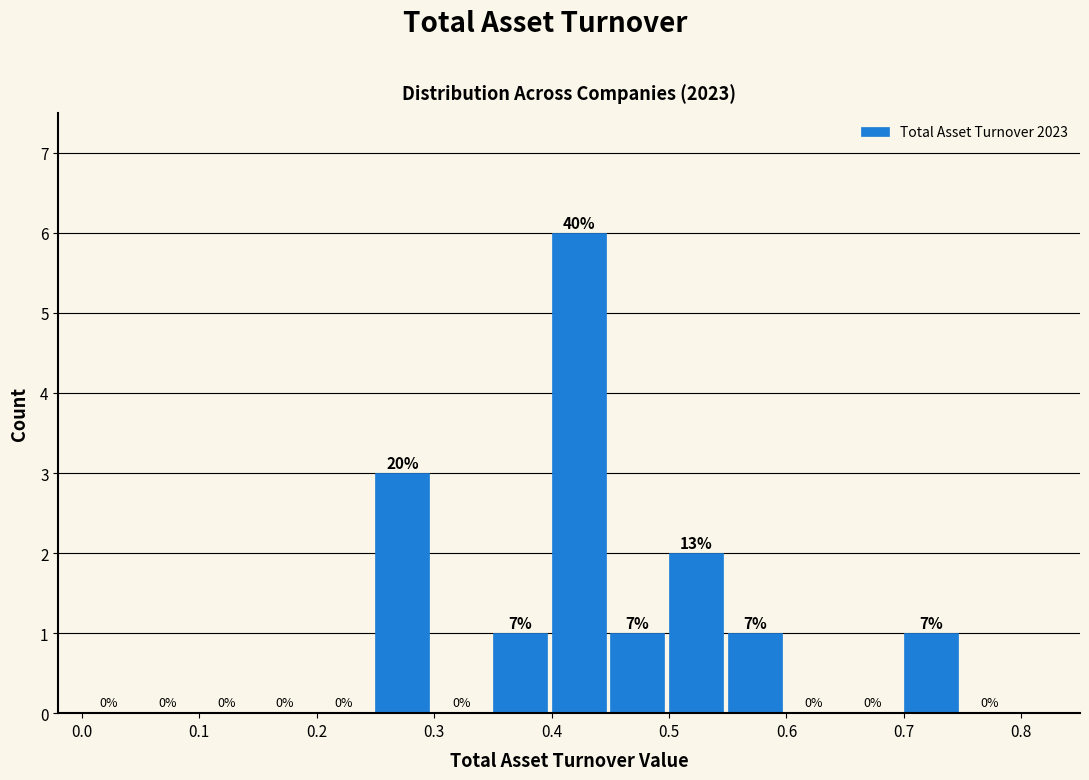

Over which range of the x-axis is the bar tallest?

0.40 to 0.45